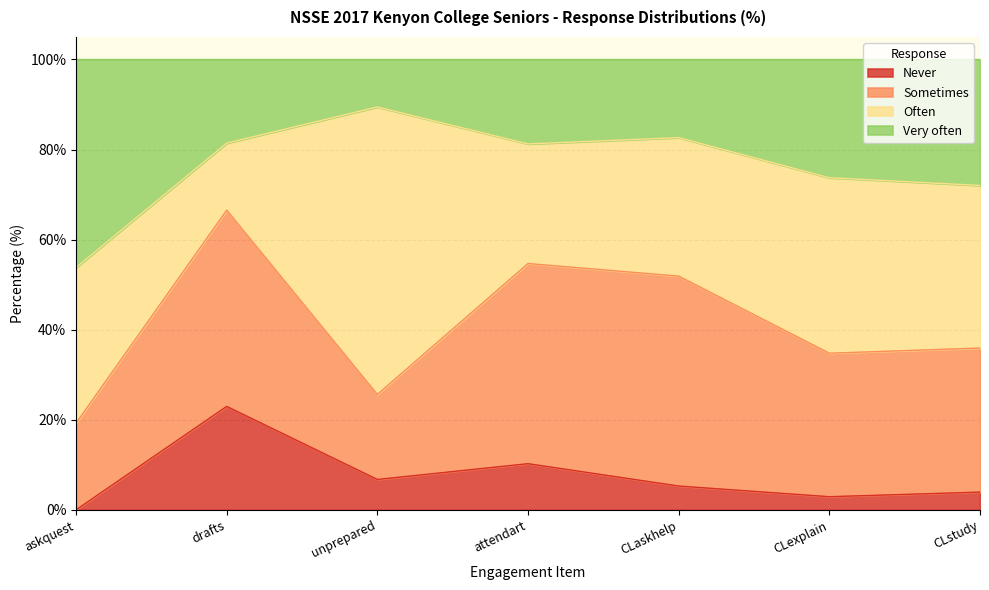

What is the highest value of the Never series?

23.0